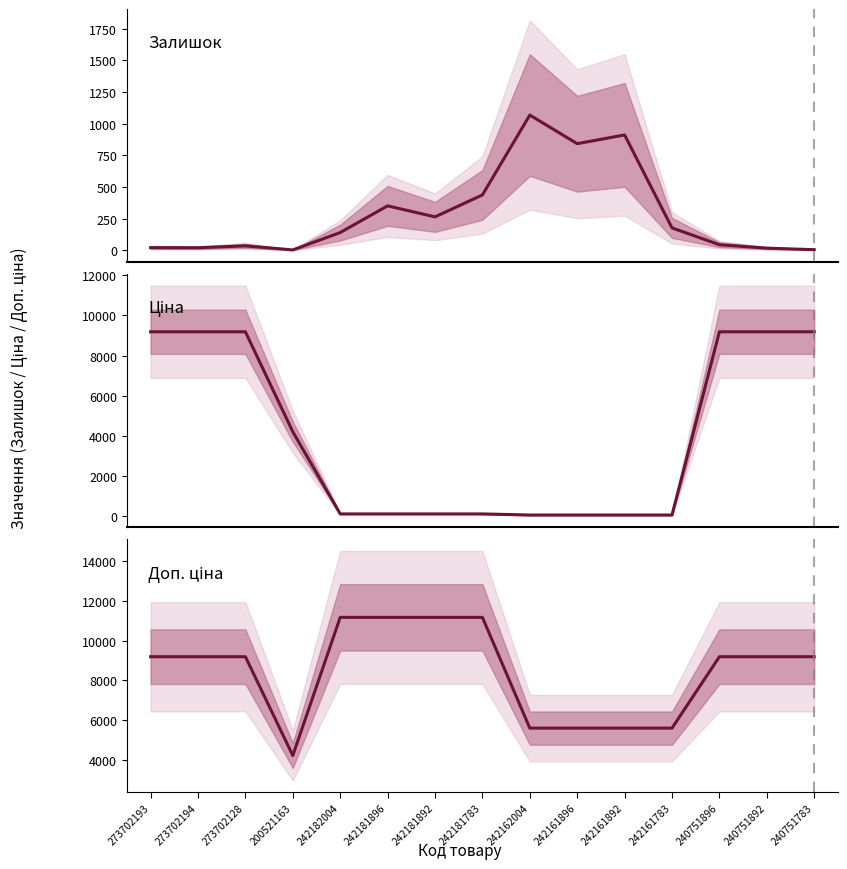

At which label does Залишок reach its peak?

242162004